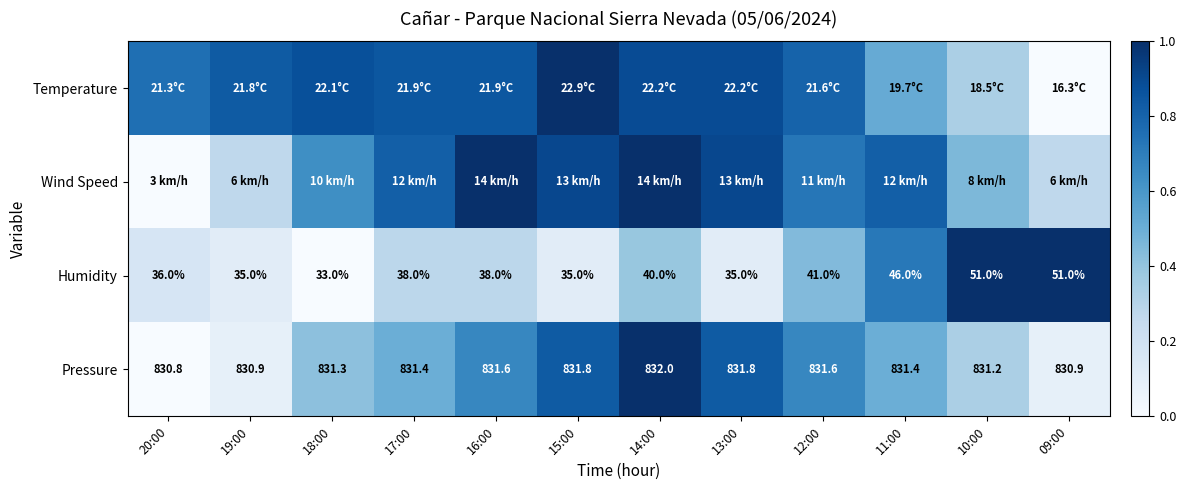

What is the average value of the Temperature series?

0.7